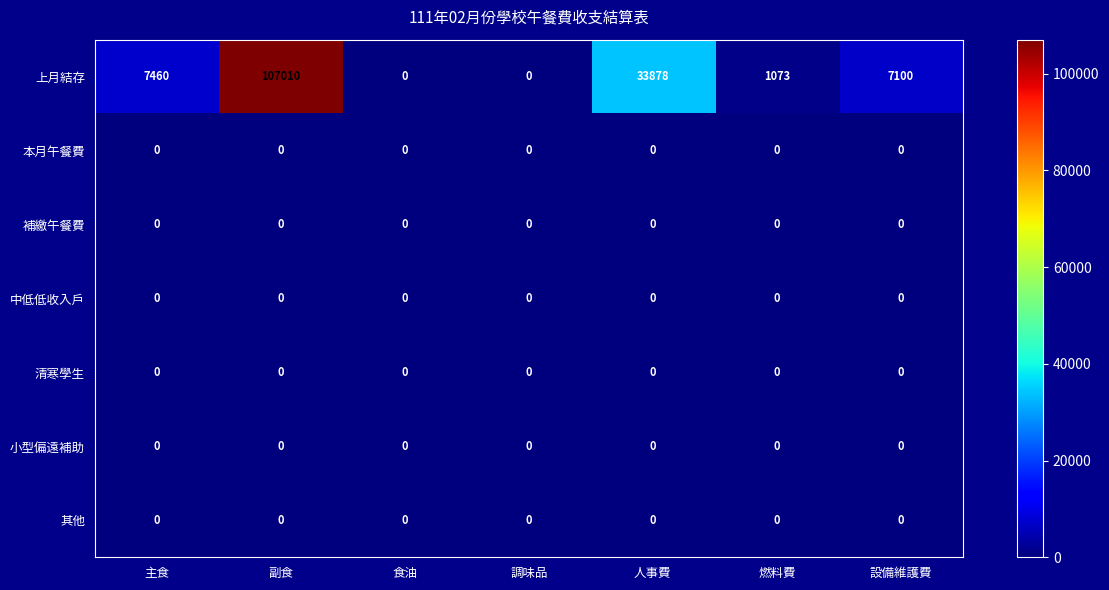

What is the maximum value for 上月結存?

107010